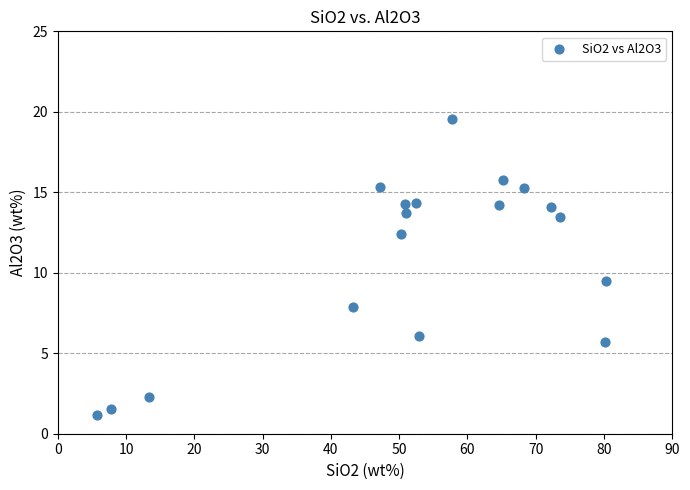

What Y value in the scatter plot is closest to 10?

9.5